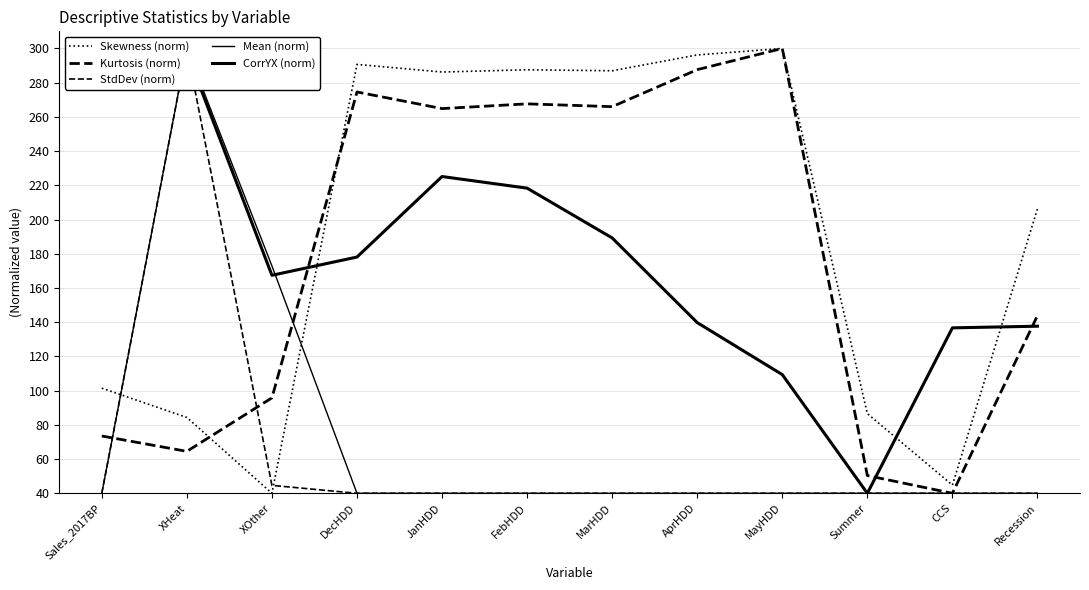

Read the Kurtosis (norm) value at CCS.

40.0